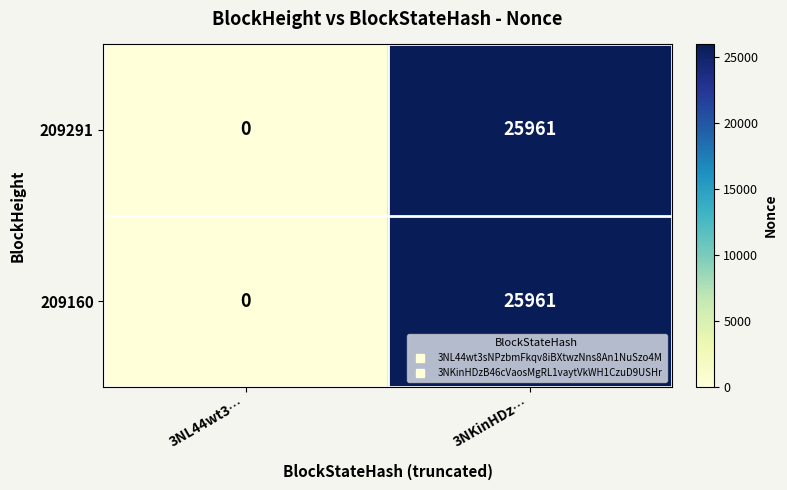

What is the total value across all series at 3NKinHDz…?

51922